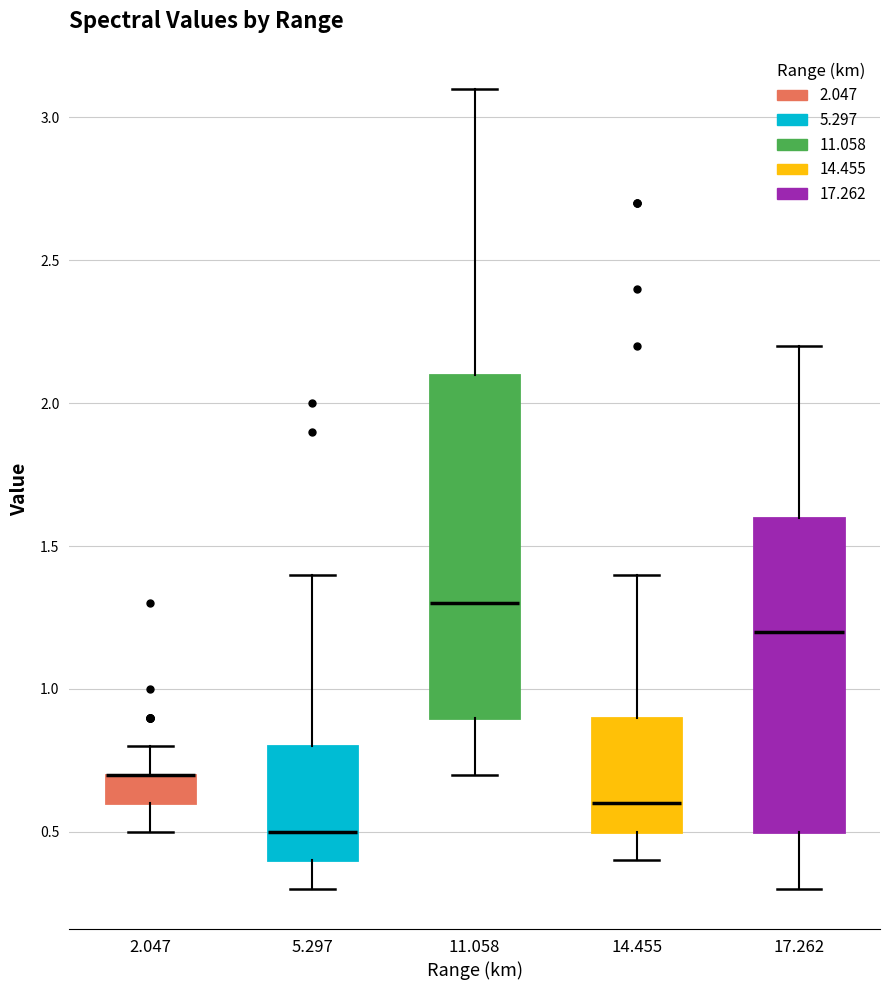

Reading left to right, transcribe this box plot: for each box, give where its median line is, the range the box spans, and where its two whiskers end, as read against the y-axis. The values are not printed on the chart, so give them approximately, as read against the axis.

2.047: median 0.7 (drawn on the box's upper edge), box 0.6 to 0.7, whiskers 0.5 to 0.8
5.297: median 0.5, box 0.4 to 0.8, whiskers 0.3 to 1.4
11.058: median 1.3, box 0.9 to 2.1, whiskers 0.7 to 3.1
14.455: median 0.6, box 0.5 to 0.9, whiskers 0.4 to 1.4
17.262: median 1.2, box 0.5 to 1.6, whiskers 0.3 to 2.2